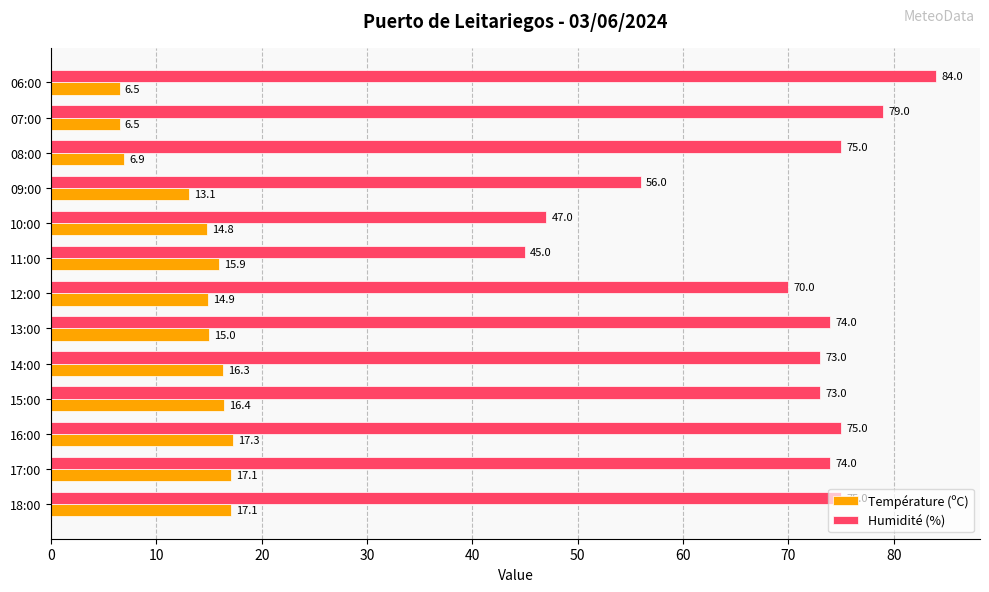

Which series has the widest spread of values?

Humidité (%)